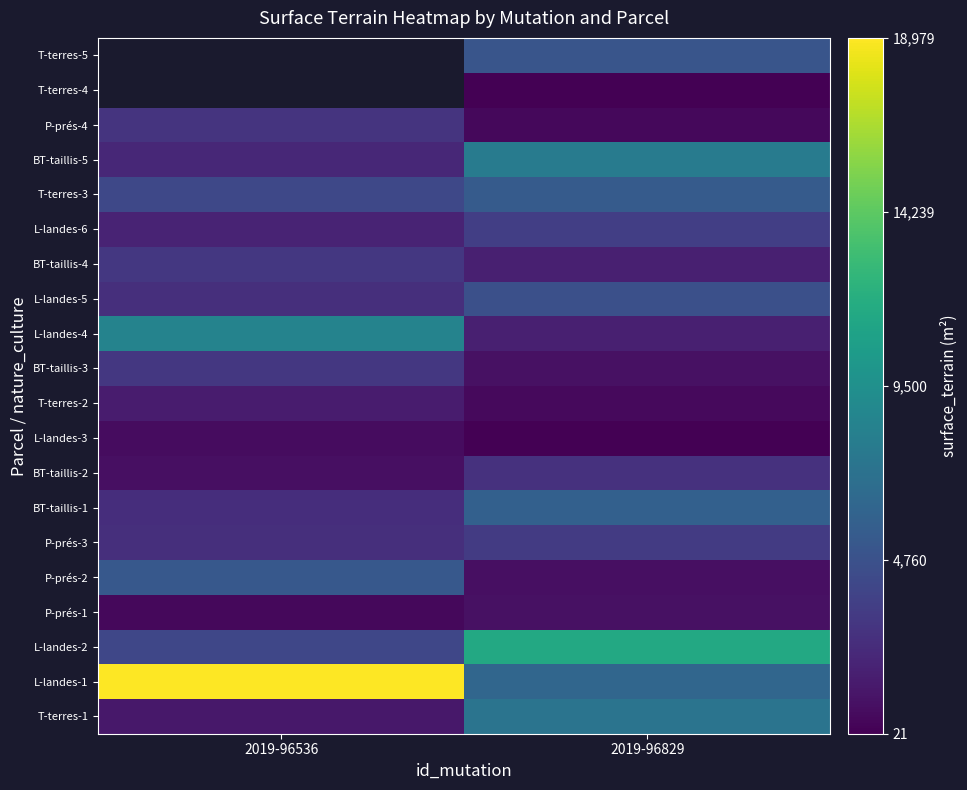

At 2019-96829, list the series in order from largest to smallest.

L-landes-2, BT-taillis-5, T-terres-1, L-landes-1, BT-taillis-1, T-terres-3, T-terres-5, L-landes-5, L-landes-6, P-prés-3, BT-taillis-2, L-landes-4, BT-taillis-4, P-prés-1, BT-taillis-3, P-prés-2, T-terres-2, P-prés-4, L-landes-3, T-terres-4